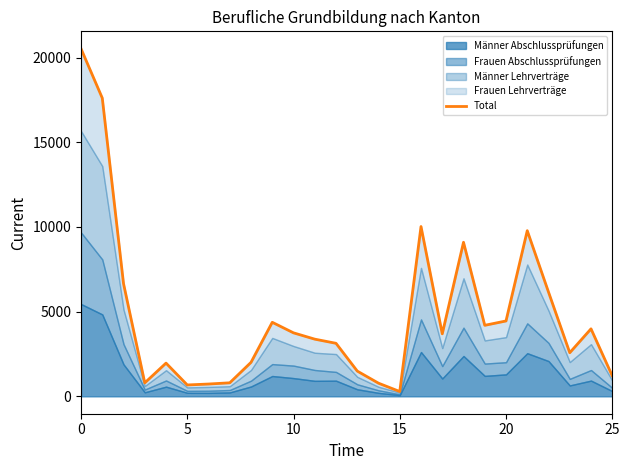

Between 6 and 15, which is larger?

6